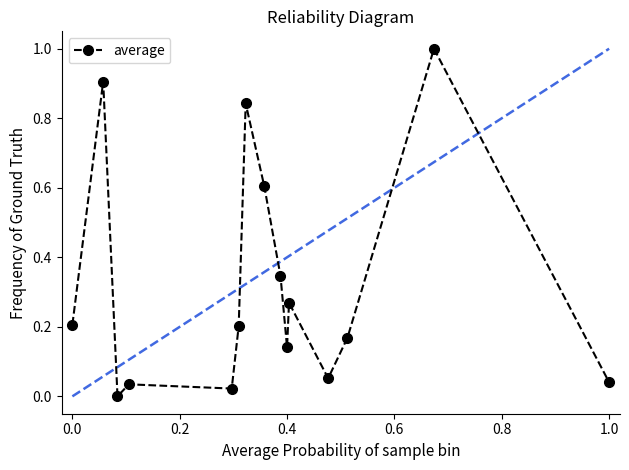

What is the value of the 2nd point from the left?

0.9